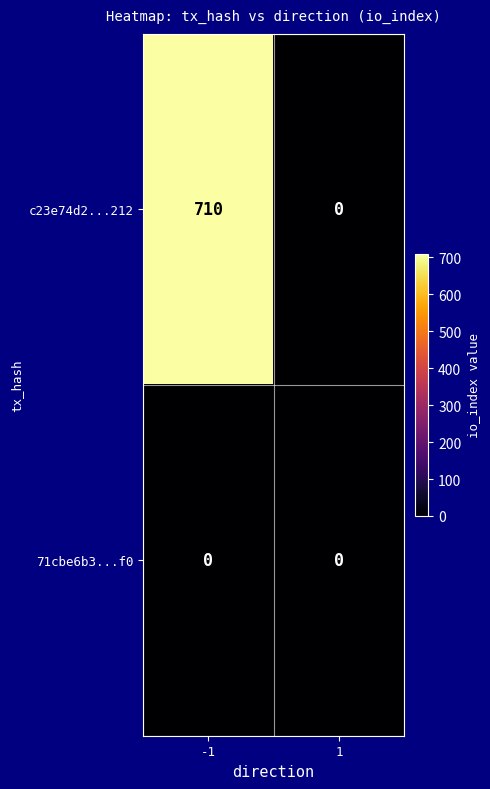

What is the difference between the highest and lowest values at -1?

710